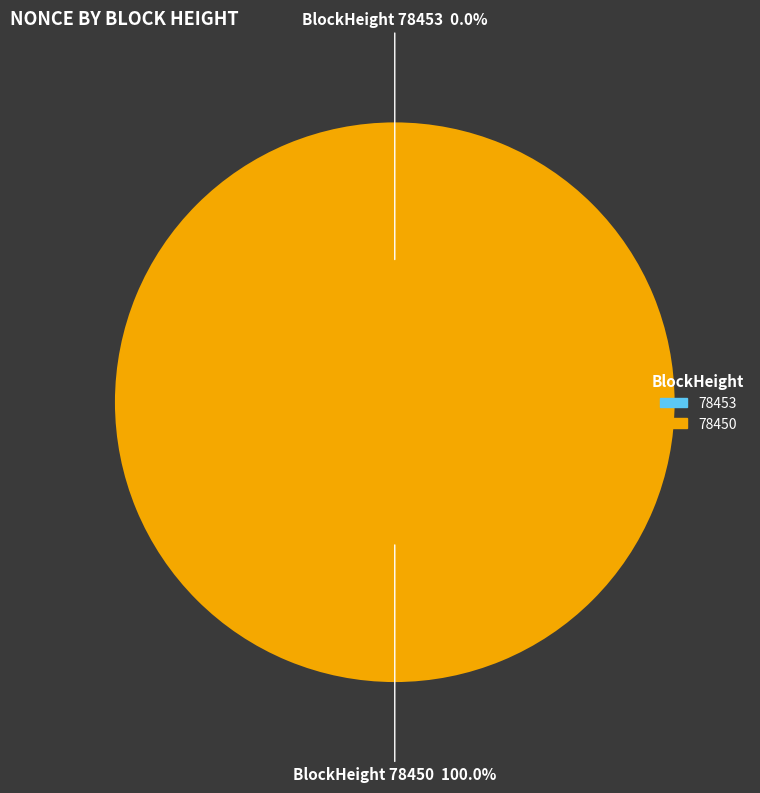

Which slice represents more than half of the pie?

78450